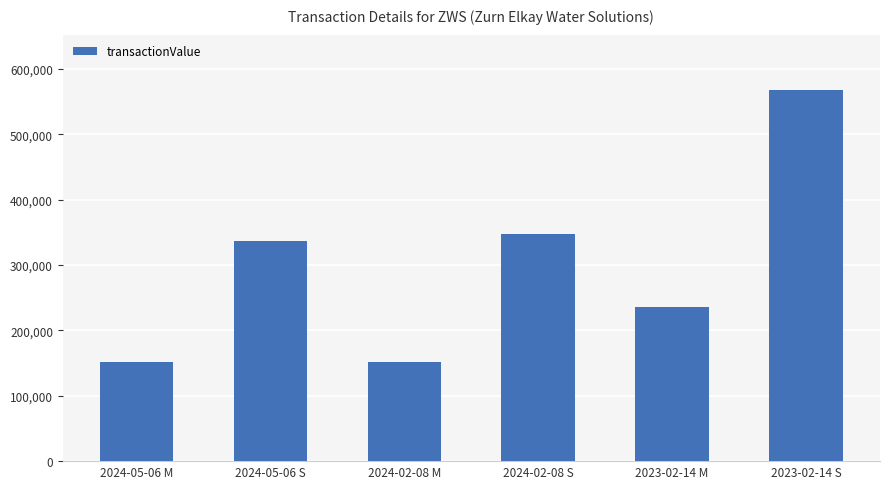

What is the smallest value displayed?

151233